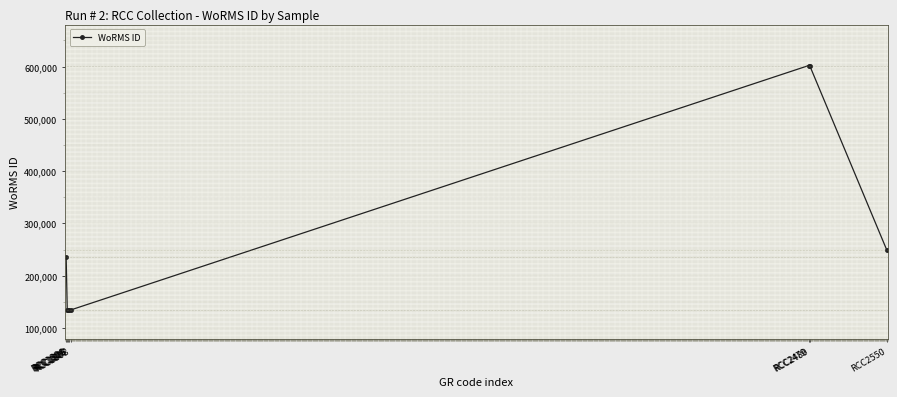

What is the value of the 3rd point from the left?

134524